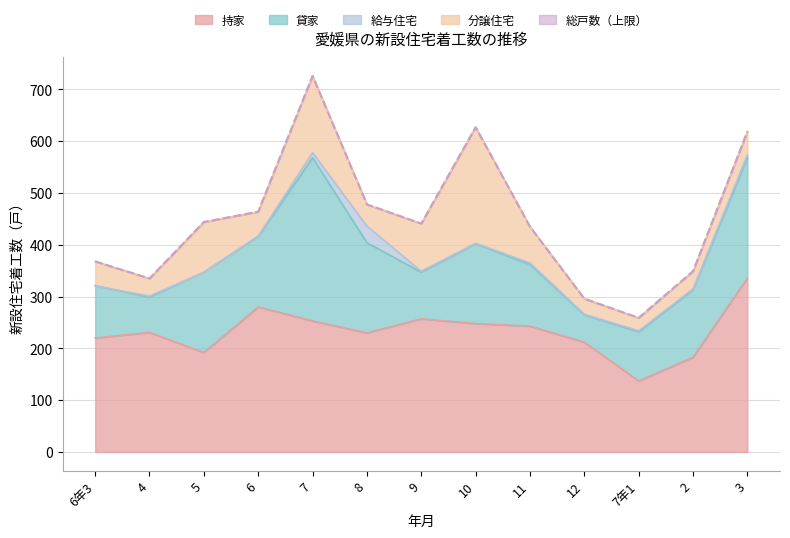

In 総戸数, how many points are higher than both neighbors (excluding endpoints)?

2